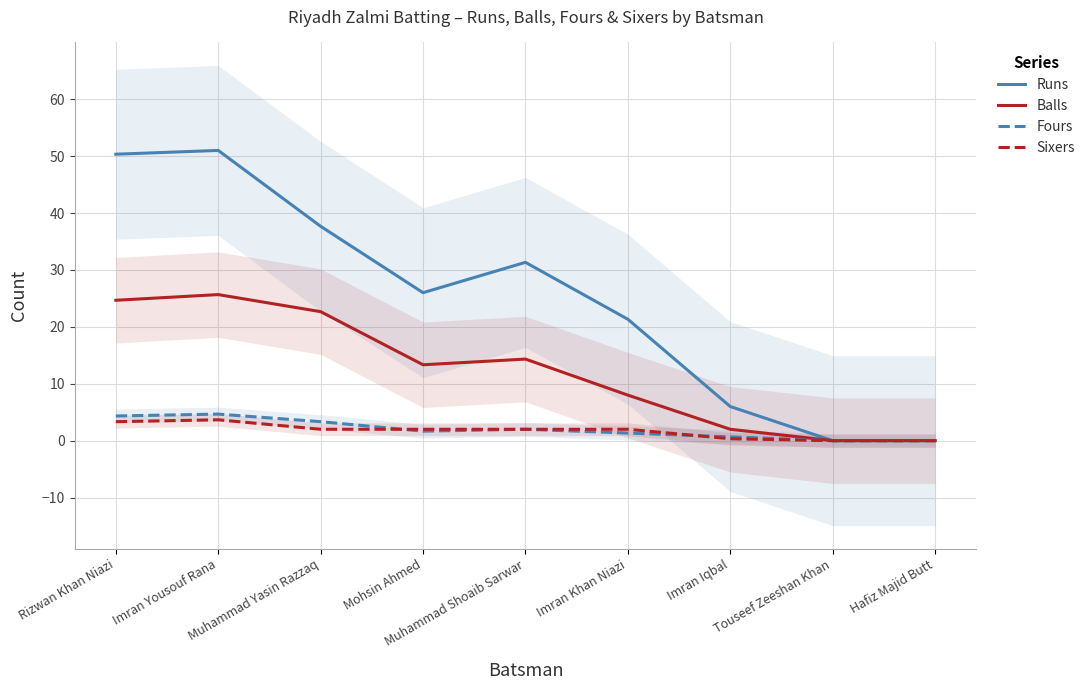

True or false: Balls has a value of 9.0 at Muhammad Shoaib Sarwar.

False